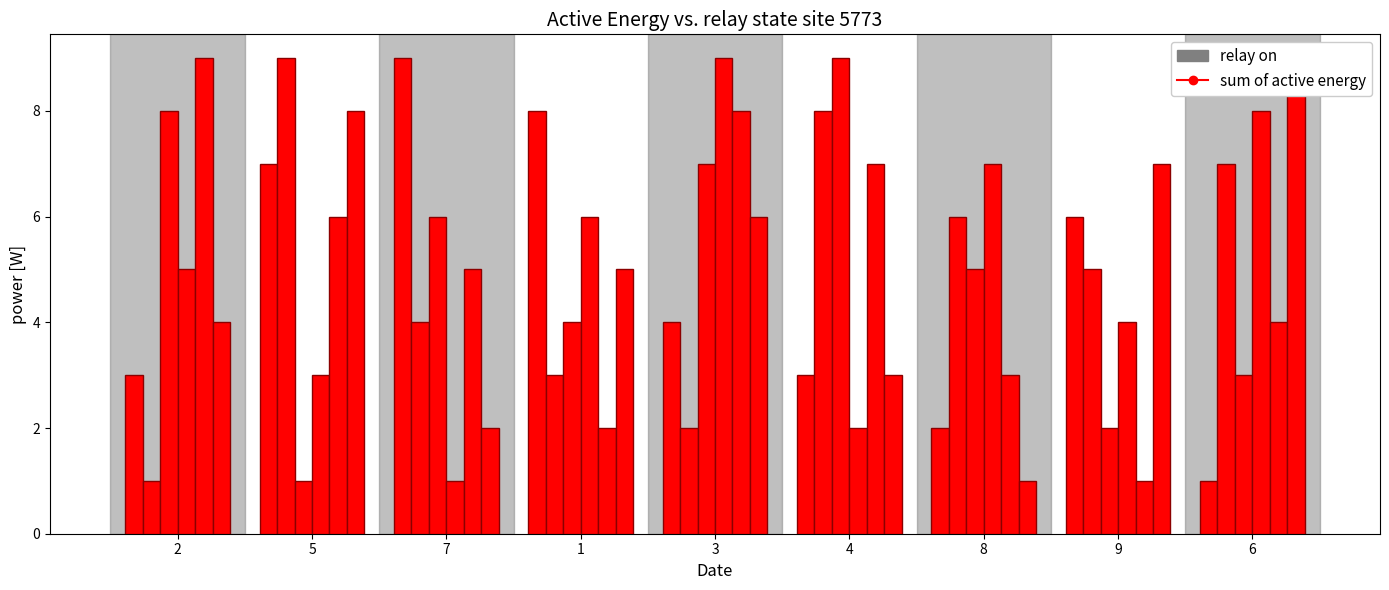

What is the label of the 8th bar from the right?

5